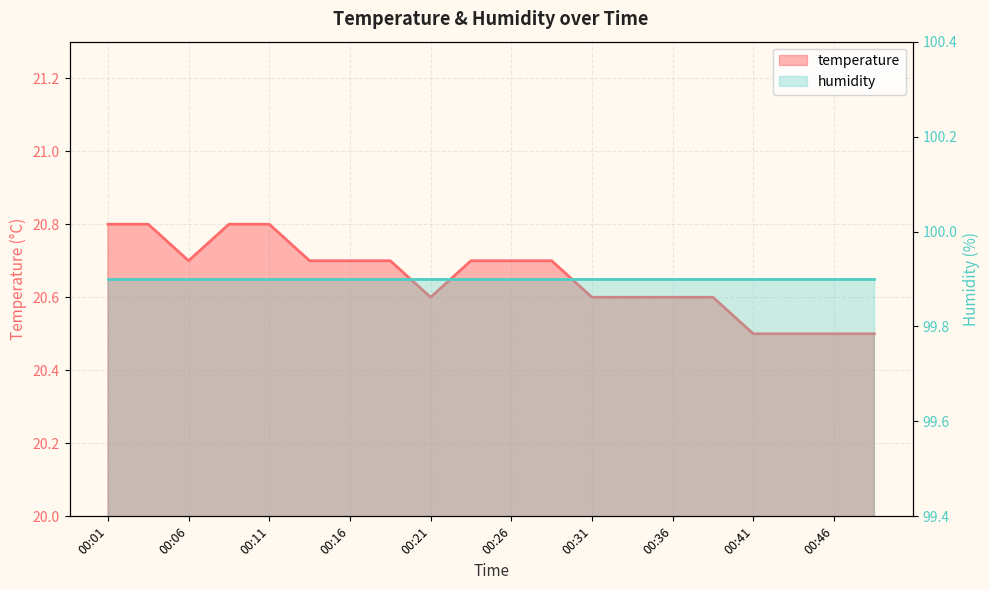

List the labels in order of value, largest first.

00:01, 00:04, 00:09, 00:11, 00:06, 00:14, 00:16, 00:18, 00:24, 00:26, 00:29, 00:21, 00:31, 00:34, 00:36, 00:38, 00:41, 00:43, 00:46, 00:48